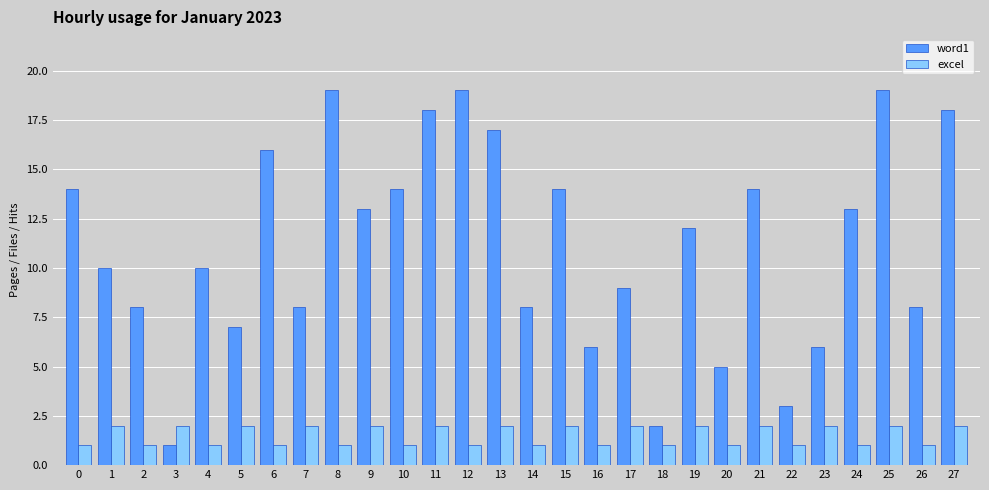

Which series changed the most between 5 and 10?

word1